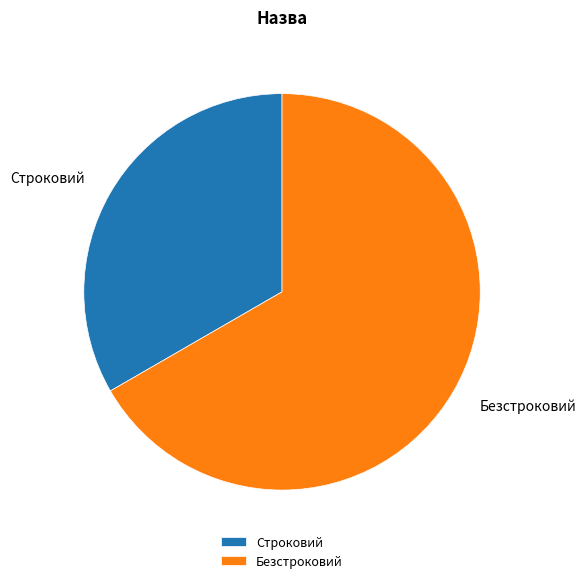

Combined, do Строковий and Безстроковий account for over 50%?

Yes